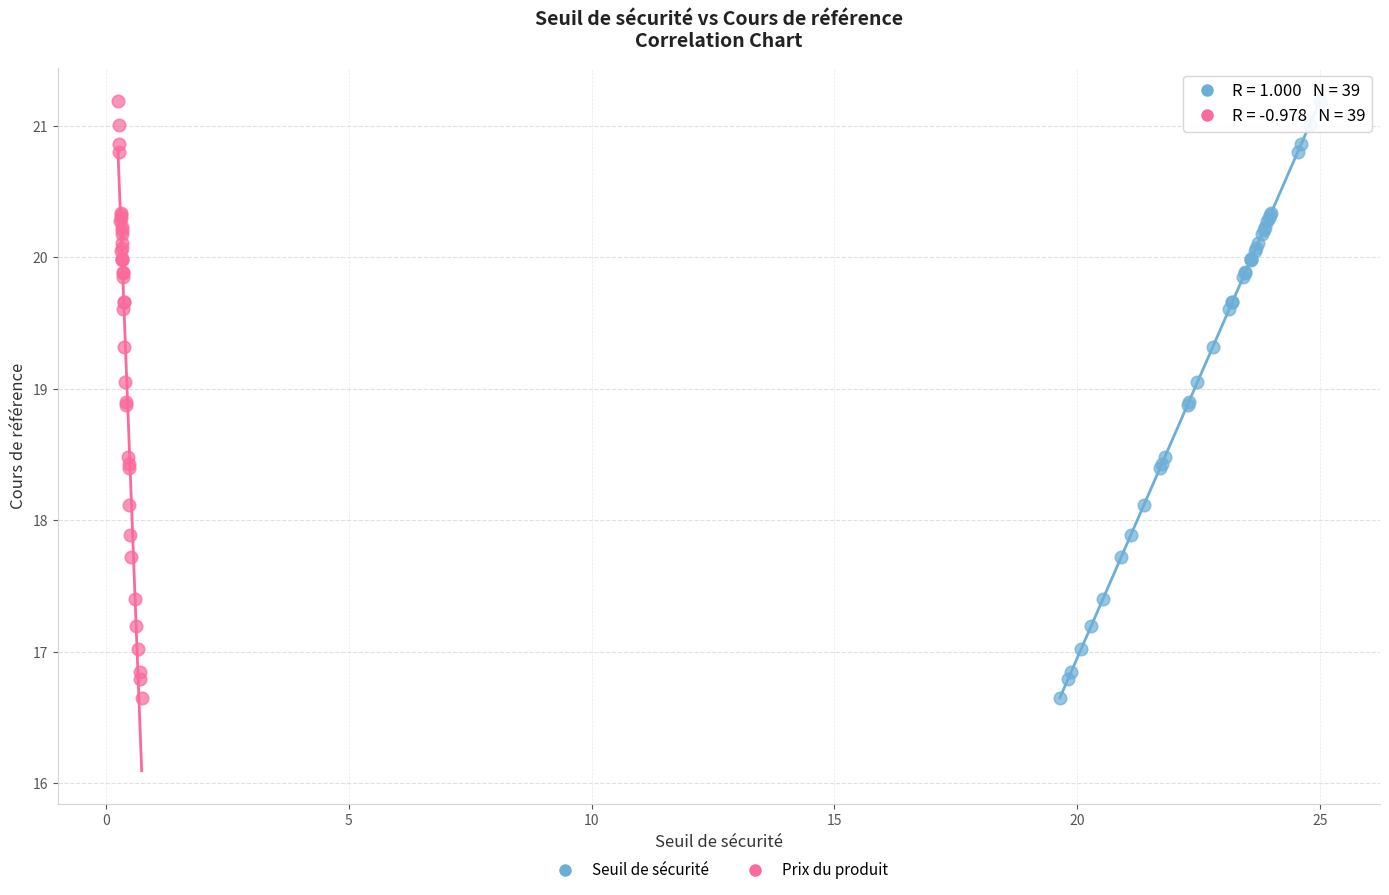

What are all the series names shown in the legend?

Seuil de sécurité, Prix du produit